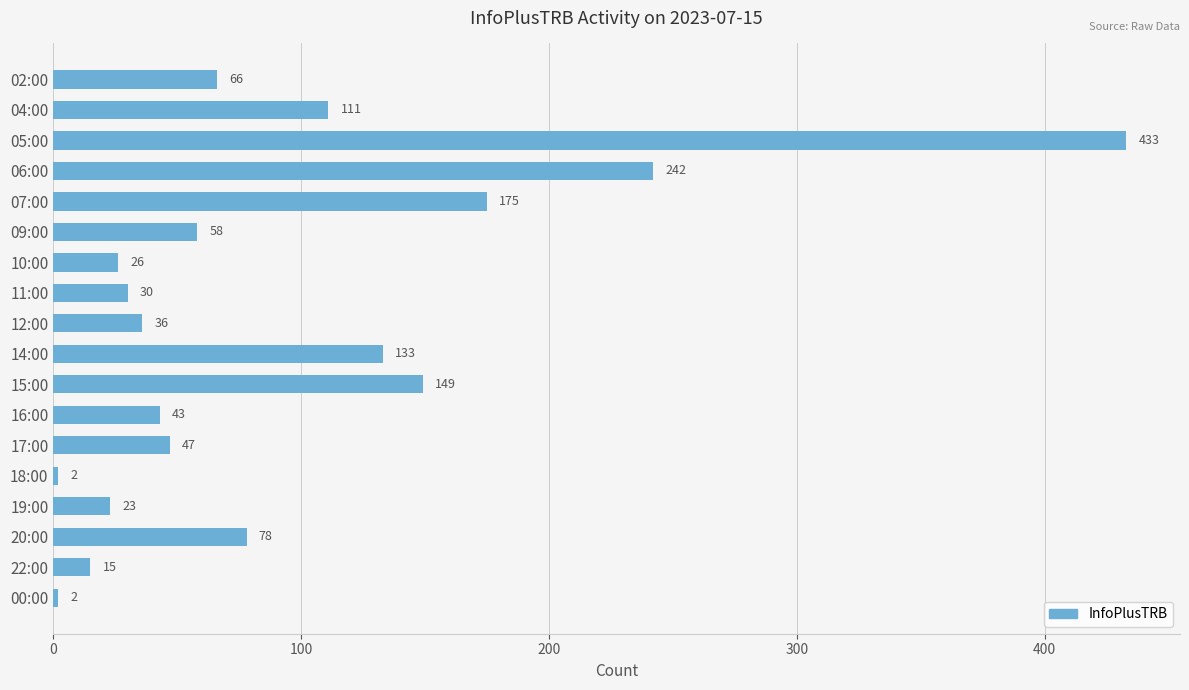

Is it true that the value at 22:00 is 15?

True